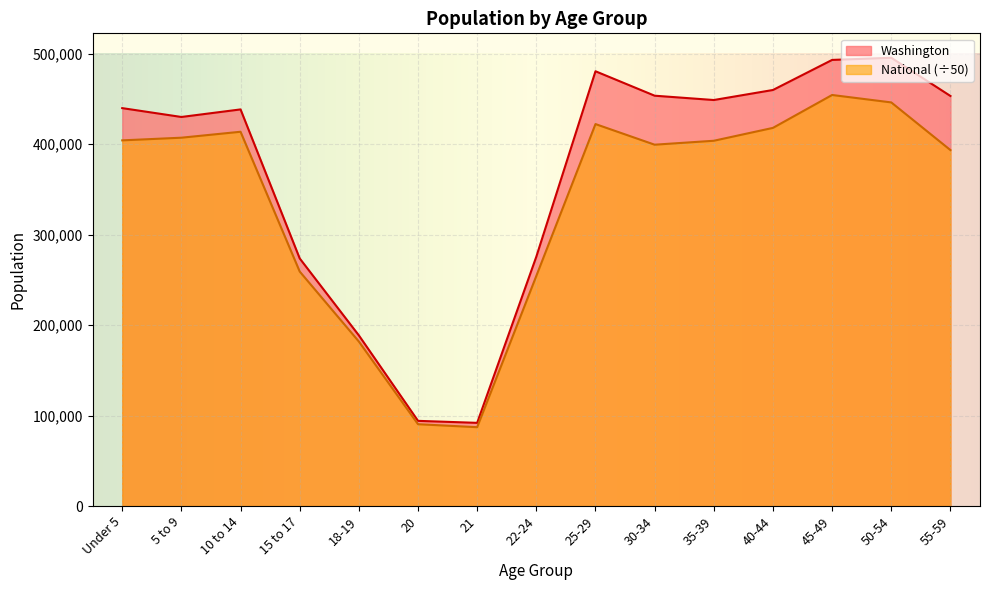

At which label does Washington first exceed 439657?

25-29